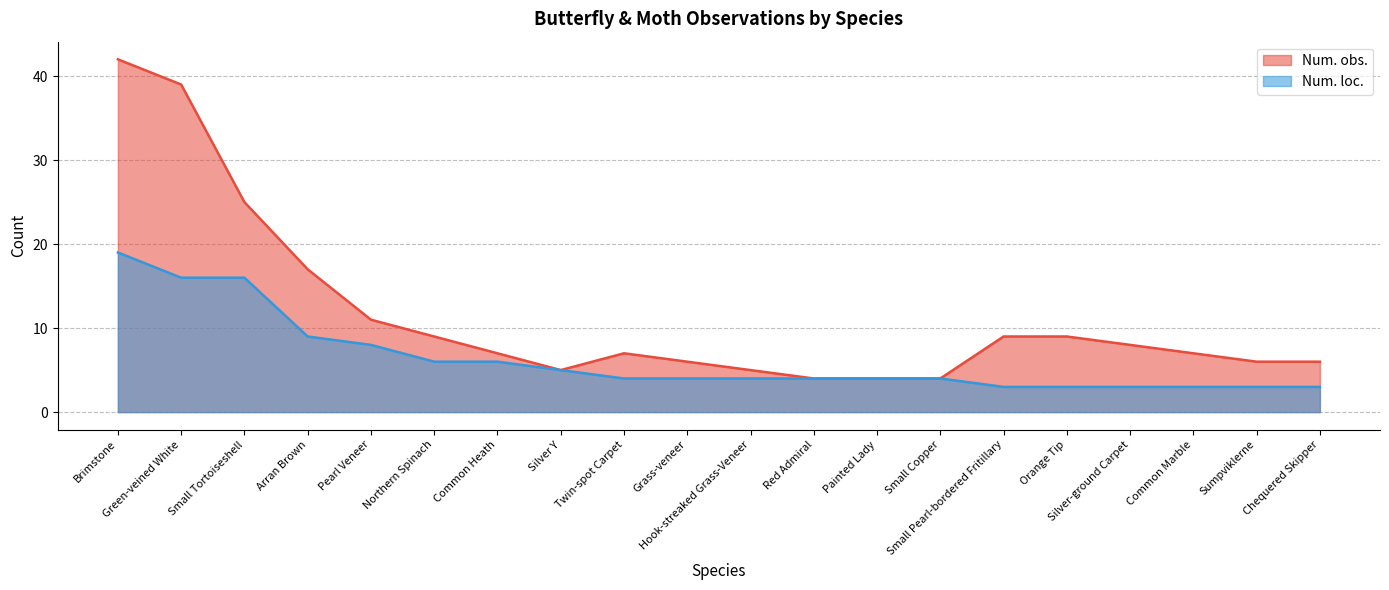

True or false: Num. loc. has a value of 6 at Small Copper.

False